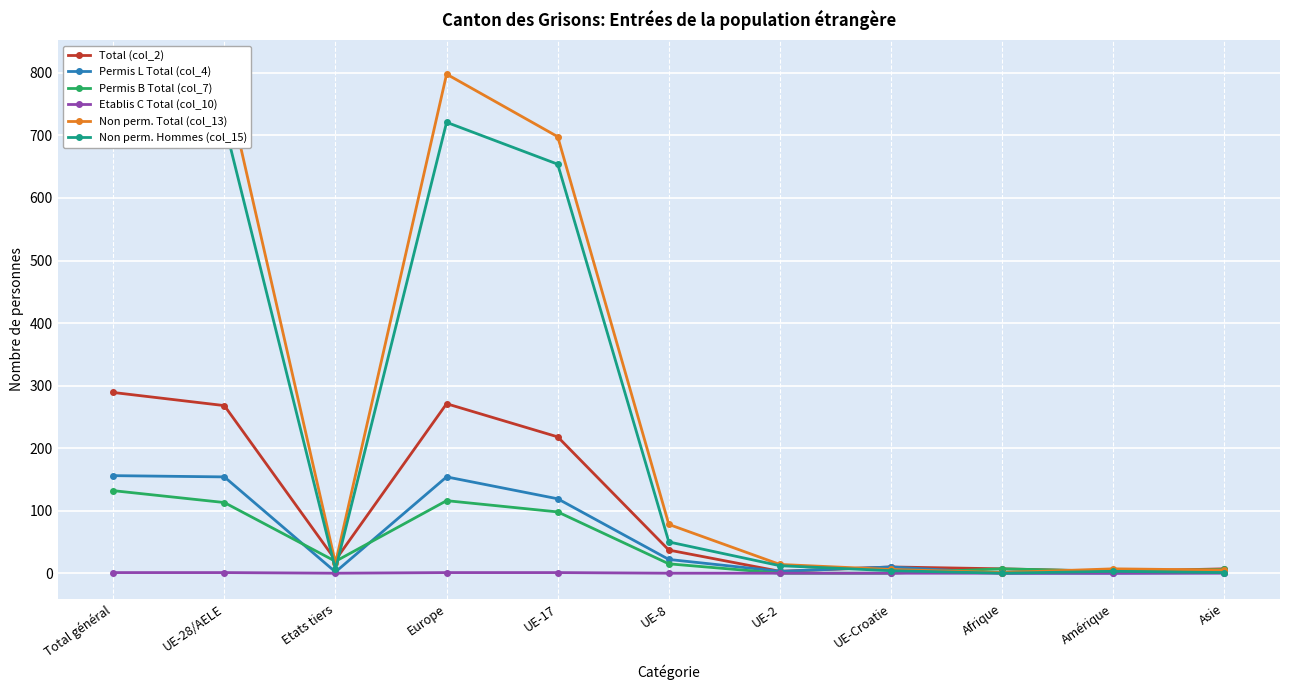

True or false: Permis B Total (col_7) has more than 0 points higher than both neighbors.

True